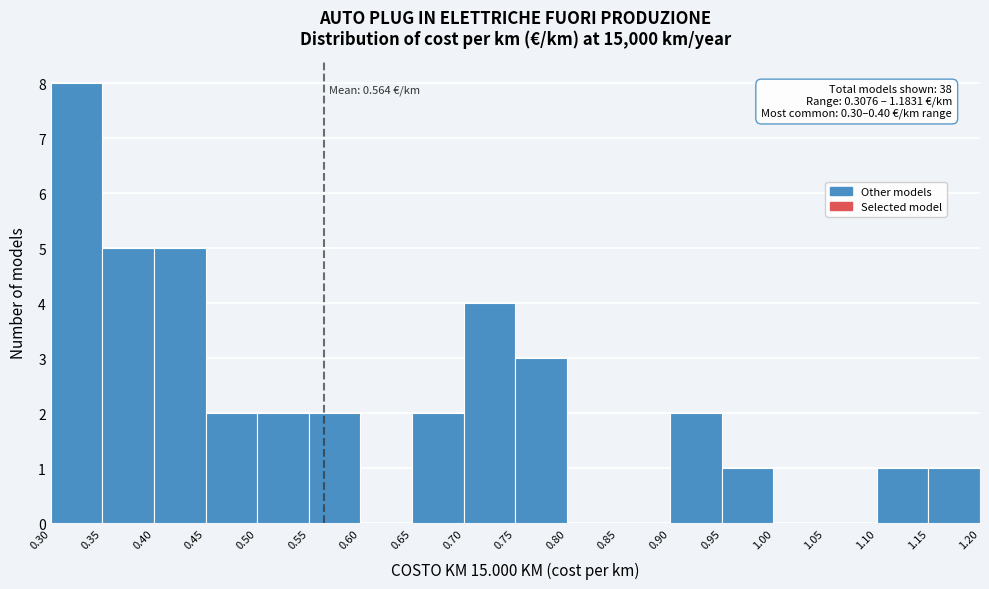

Over which range of the x-axis is the bar tallest?

0.30 to 0.35